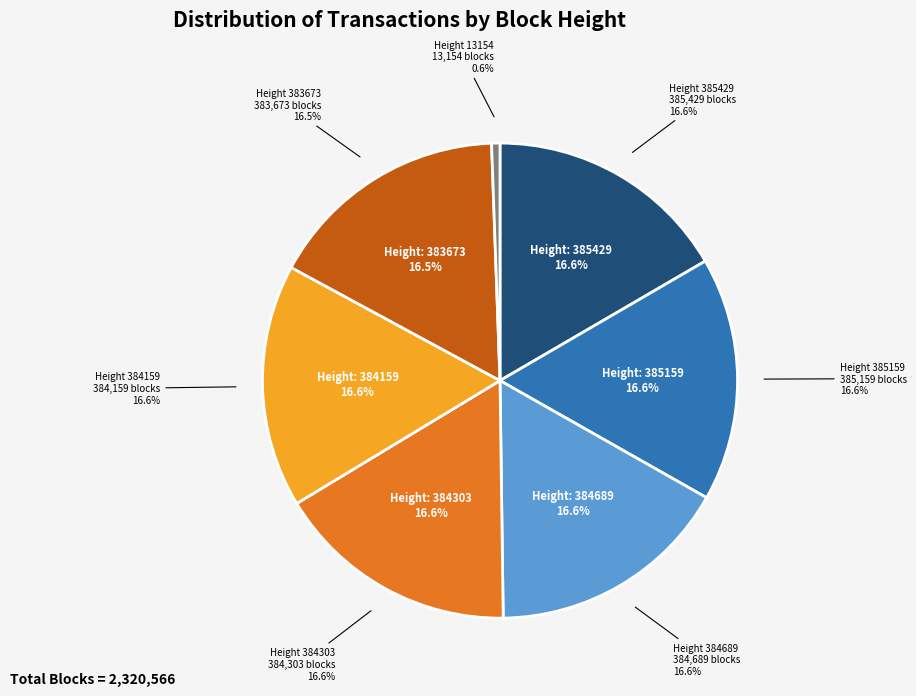

To the nearest percent, what is the difference between the 384689 and 13154 slice percentages?

16%